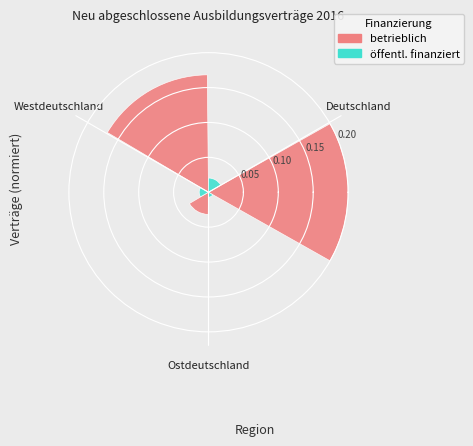

At which category does the chart reach its peak across all series?

Deutschland